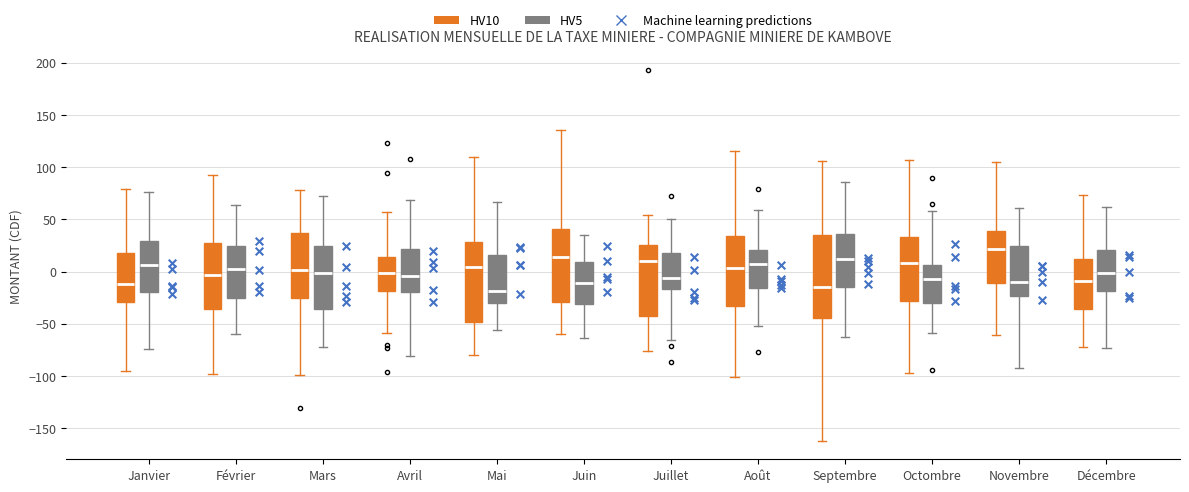

Reading left to right, transcribe this box plot: for each box, give where its median line is, the range the box spans, and where its two whiskers end, as read against the y-axis. The values are not printed on the chart, so give them approximately, as read against the axis.

Janvier (HV10): median -10, box -30 to 20, whiskers -95 to 80
Janvier (HV5): median 5, box -20 to 30, whiskers -75 to 75
Février (HV10): median -5, box -35 to 25, whiskers -100 to 95
Février (HV5): median 0, box -25 to 25, whiskers -60 to 65
Mars (HV10): median 0, box -25 to 35, whiskers -100 to 80
Mars (HV5): median 0, box -35 to 25, whiskers -70 to 70
Avril (HV10): median 0, box -20 to 15, whiskers -60 to 55
Avril (HV5): median -5, box -20 to 20, whiskers -80 to 70
Mai (HV10): median 5, box -50 to 30, whiskers -80 to 110
Mai (HV5): median -20, box -30 to 15, whiskers -55 to 65
Juin (HV10): median 15, box -30 to 40, whiskers -60 to 135
Juin (HV5): median -10, box -30 to 10, whiskers -65 to 35
Juillet (HV10): median 10, box -45 to 25, whiskers -75 to 55
Juillet (HV5): median -5, box -15 to 15, whiskers -65 to 50
Août (HV10): median 5, box -35 to 35, whiskers -100 to 115
Août (HV5): median 5, box -15 to 20, whiskers -50 to 60
Septembre (HV10): median -15, box -45 to 35, whiskers -160 to 105
Septembre (HV5): median 10, box -15 to 35, whiskers -60 to 85
Octombre (HV10): median 10, box -30 to 35, whiskers -100 to 105
Octombre (HV5): median -5, box -30 to 5, whiskers -60 to 60
Novembre (HV10): median 20, box -10 to 40, whiskers -60 to 105
Novembre (HV5): median -10, box -25 to 25, whiskers -95 to 60
Décembre (HV10): median -10, box -35 to 10, whiskers -70 to 75
Décembre (HV5): median 0, box -20 to 20, whiskers -75 to 60